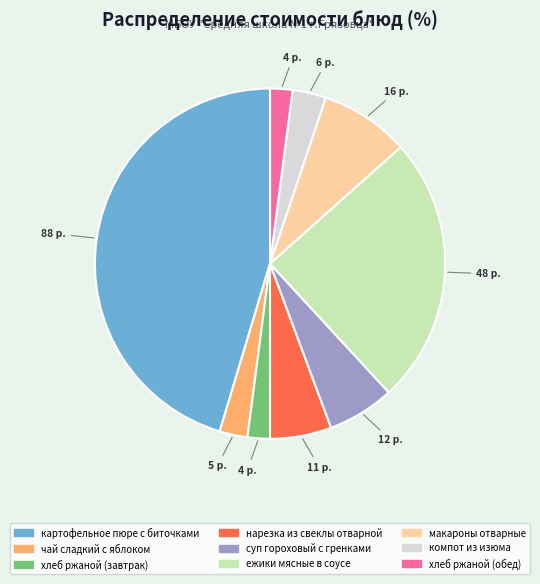

Is there any slice that represents more than half of the pie?

No